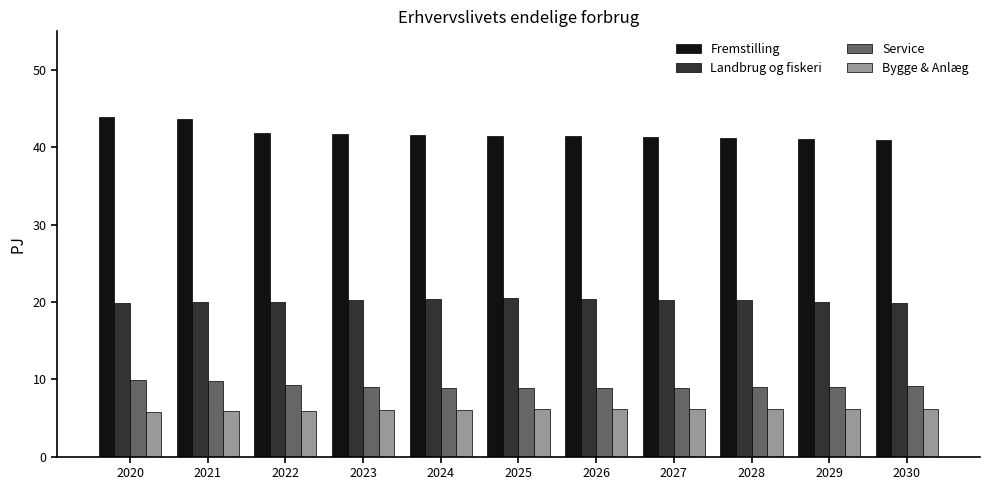

What is the spread (max minus min) of values at 2020?

38.1